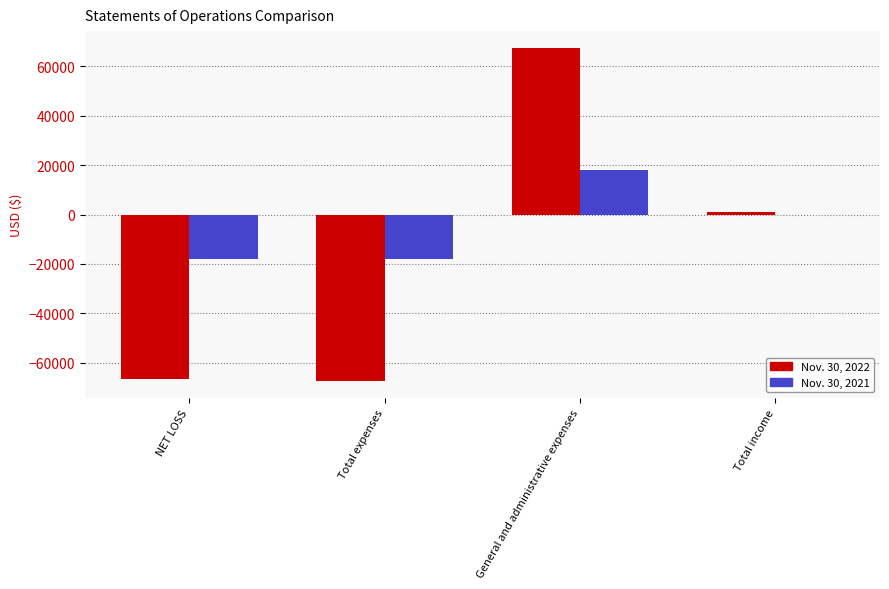

Which label corresponds to the largest value in the chart?

General and administrative expenses